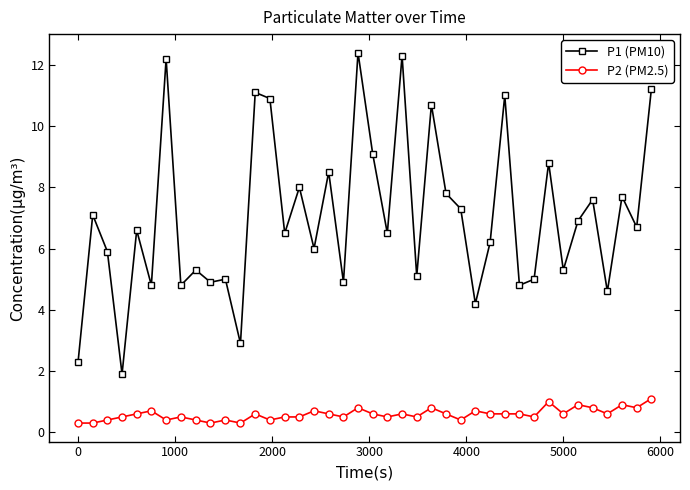

Does the chart display data point markers on the line(s)?

Yes